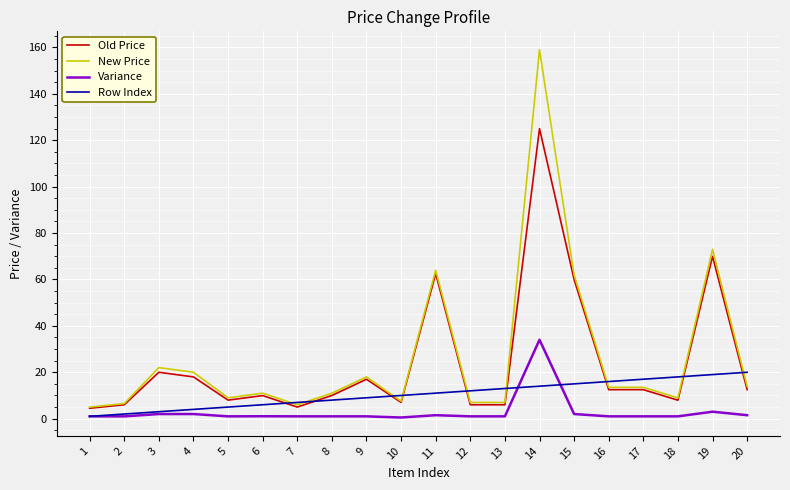

Is it true that New Price equals 11.0 at 8?

True